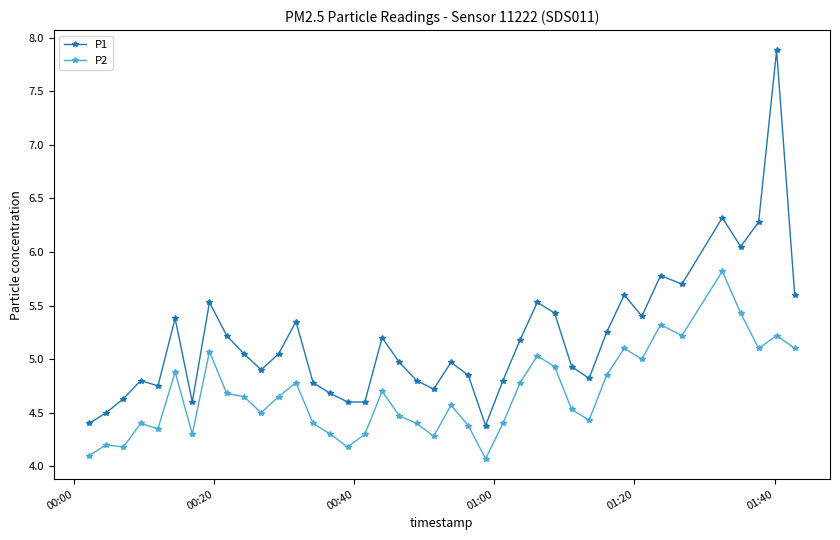

Which series has the largest total across all categories?

P1